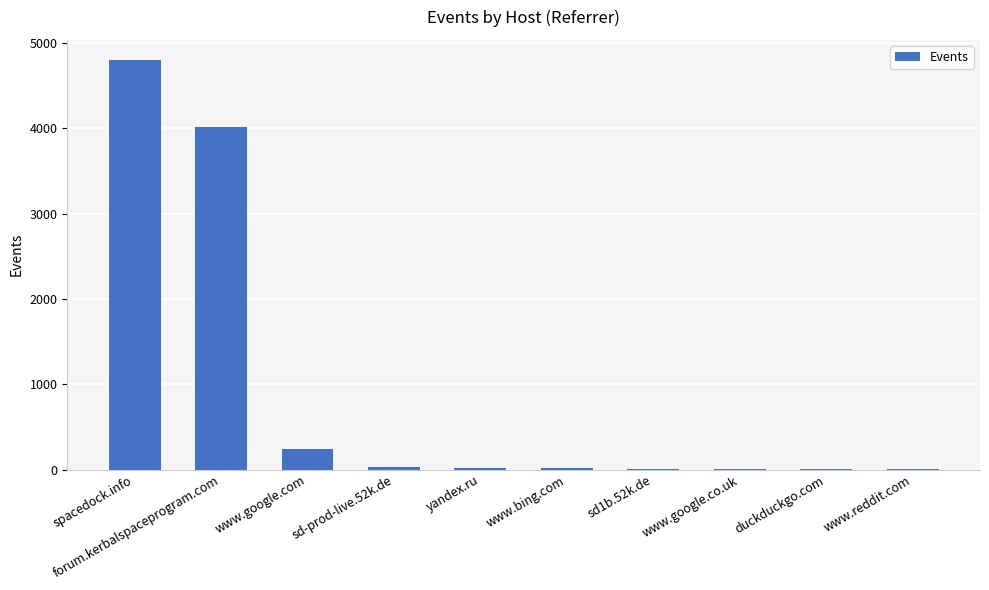

Are the bars horizontal?

No